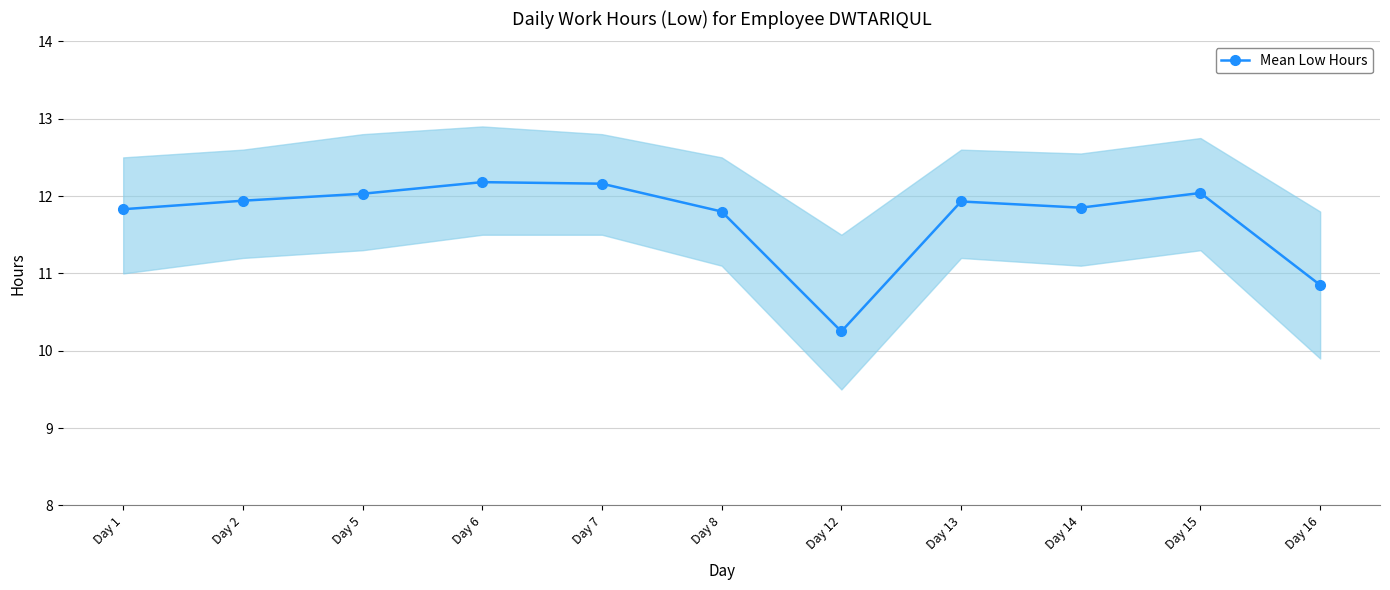

What is the value of the 4th point from the left?

12.2